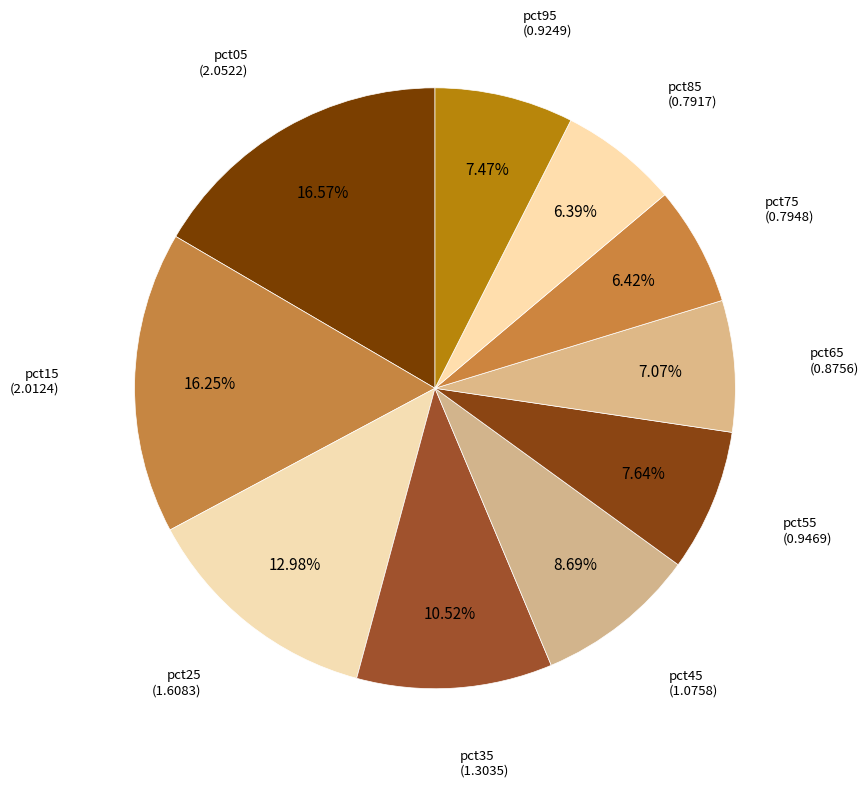

To the nearest percent, what is the combined percentage of pct95 and pct45?

16%